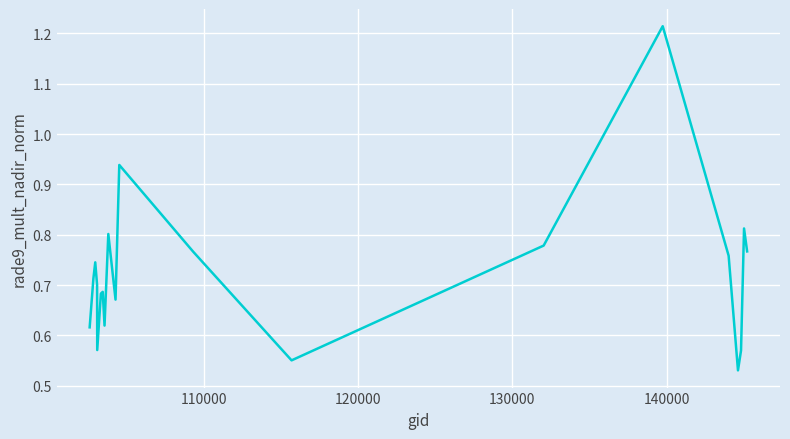

What is the smallest value displayed?

0.5